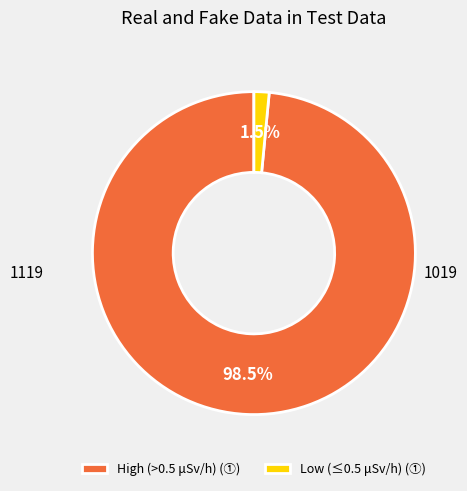

What is the smallest slice in the pie chart?

Low (≤0.5 μSv/h) (①)